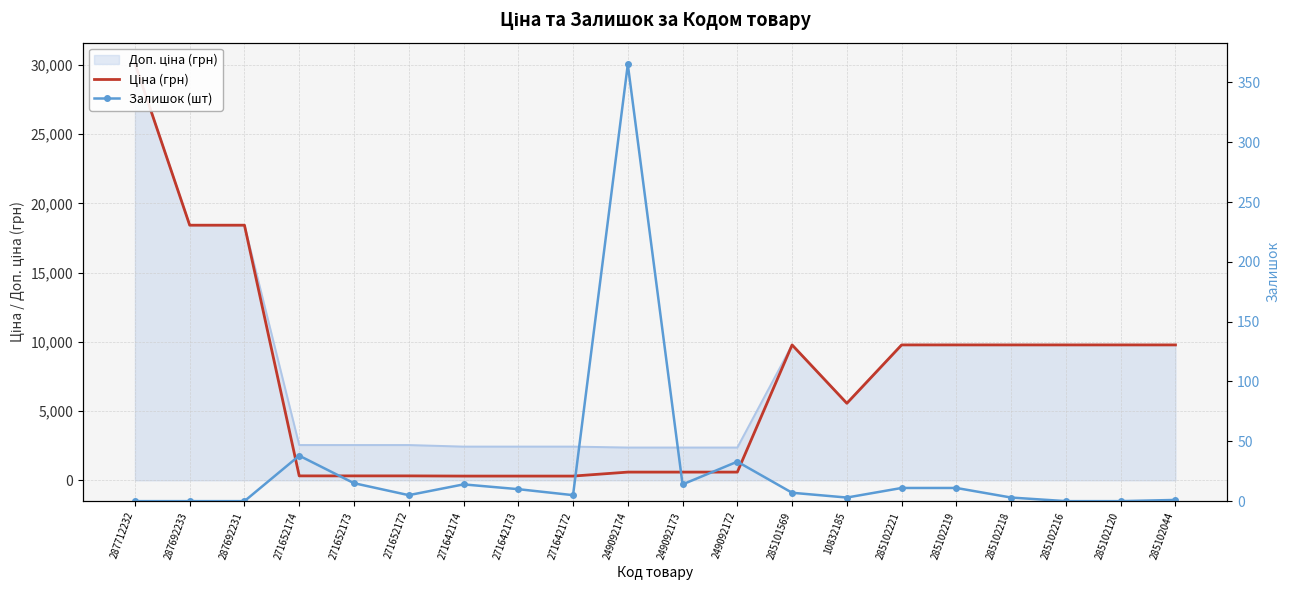

In Залишок (шт), how many points are lower than both neighbors (excluding endpoints)?

4